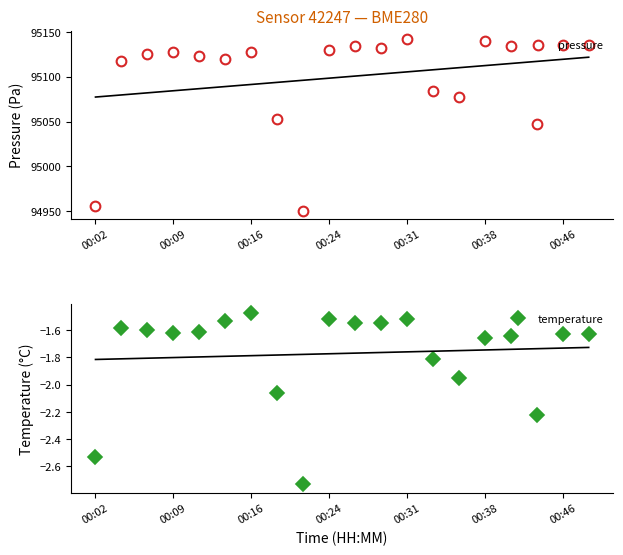

True or false: pressure and temperature cross at least once.

False